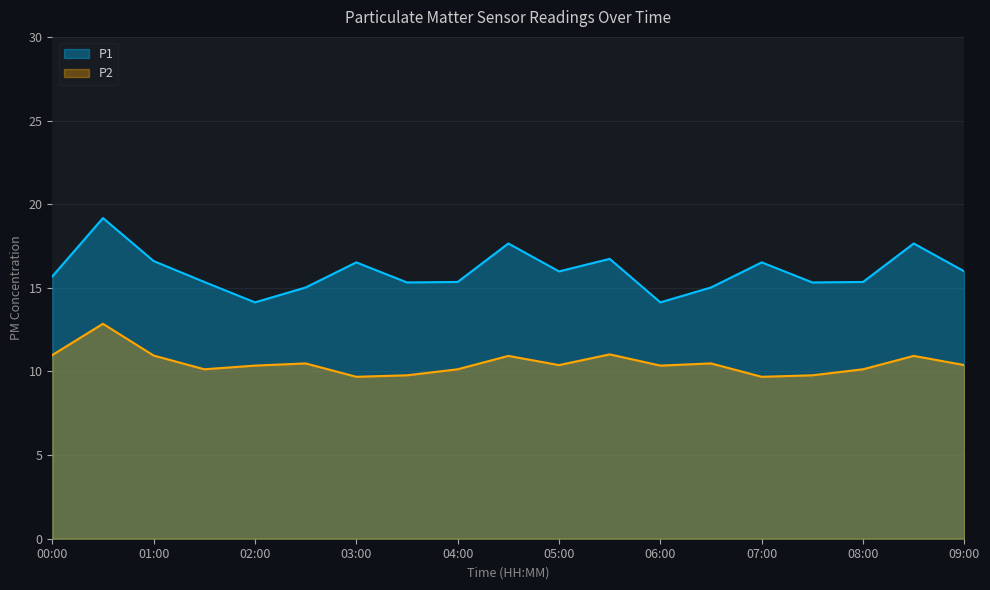

Rank the series at 00:00 from lowest to highest value.

P2, P1